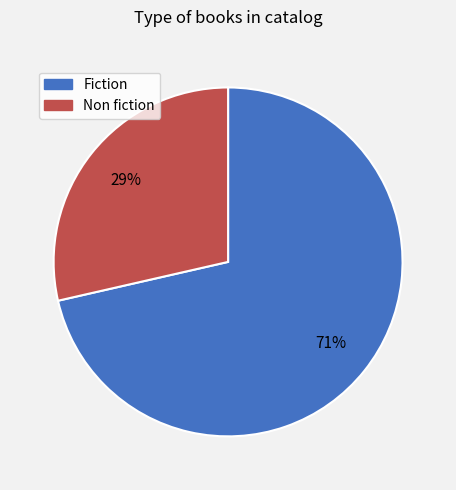

True or false: Non fiction accounts for 29% of the total.

True